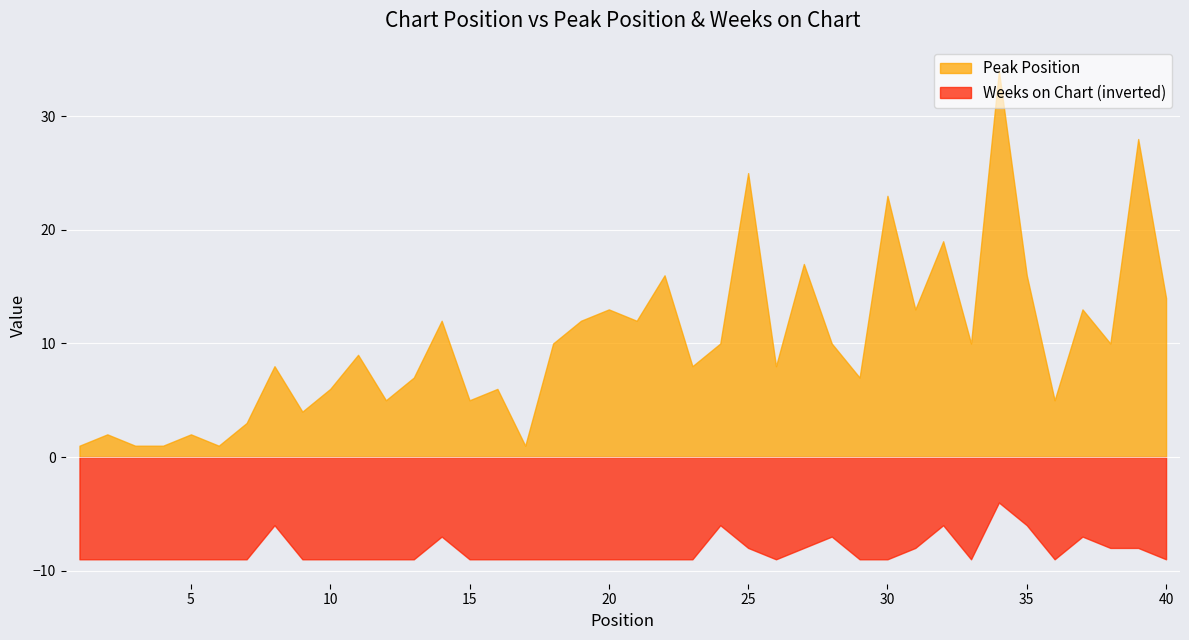

At which label is Peak Position closest to 17?

27